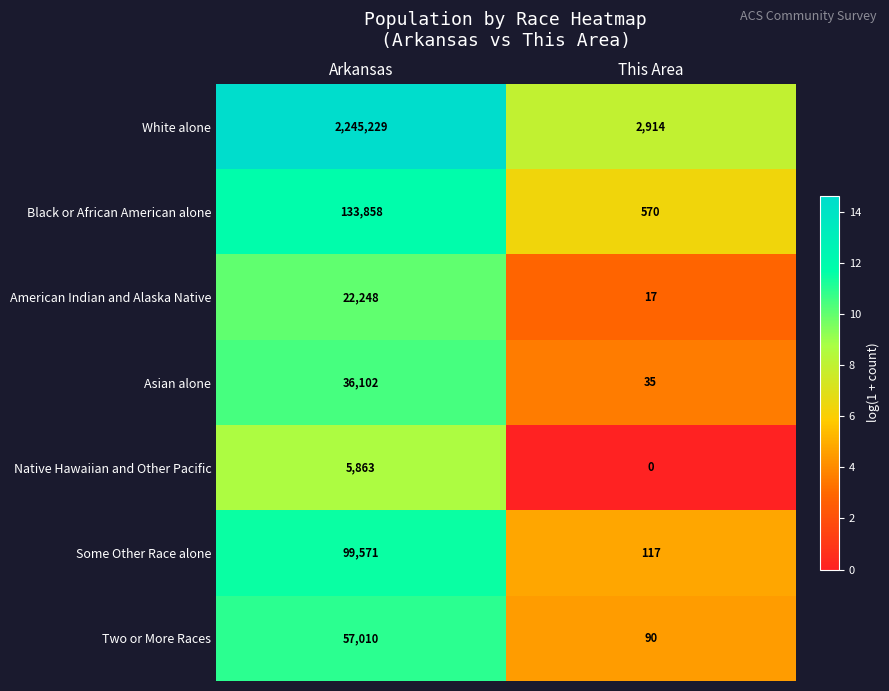

What value does the Asian alone series have at Arkansas?

36102